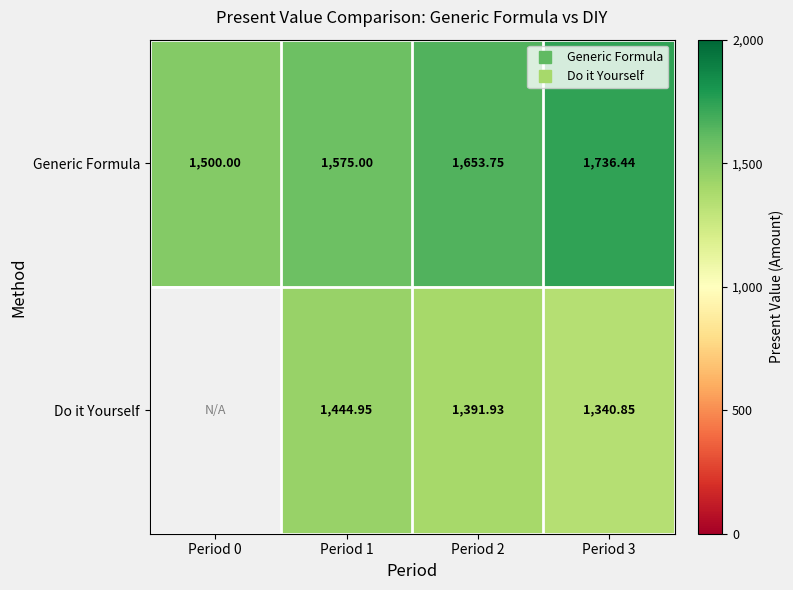

Rank the series at Period 1 from highest to lowest value.

Generic Formula, Do it Yourself